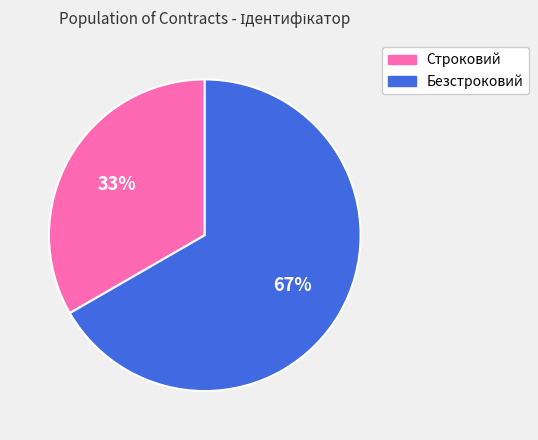

Is it true that Безстроковий is 77% of the pie?

False